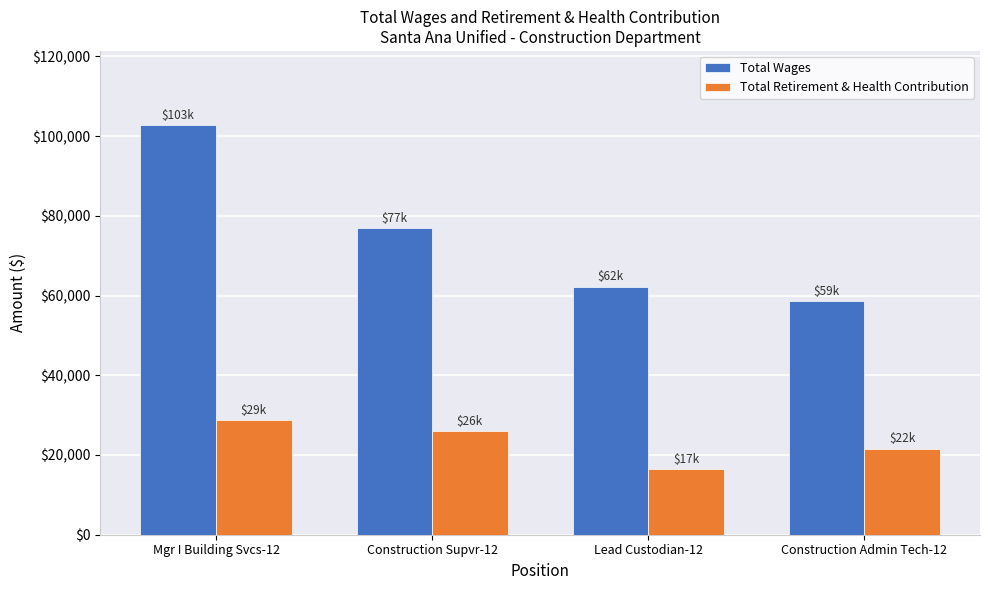

The value of Total Wages at Construction Admin Tech-12 is 58561. True or false?

True